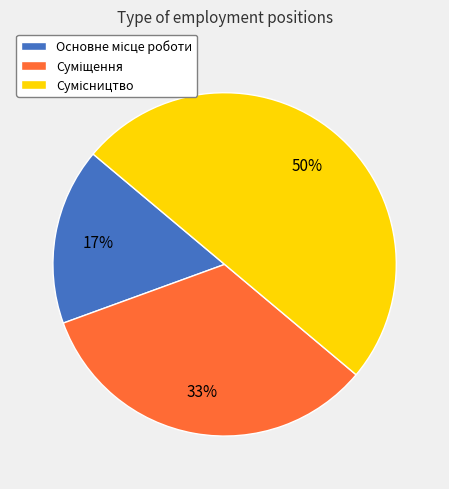

Count the number of slices in the pie.

3